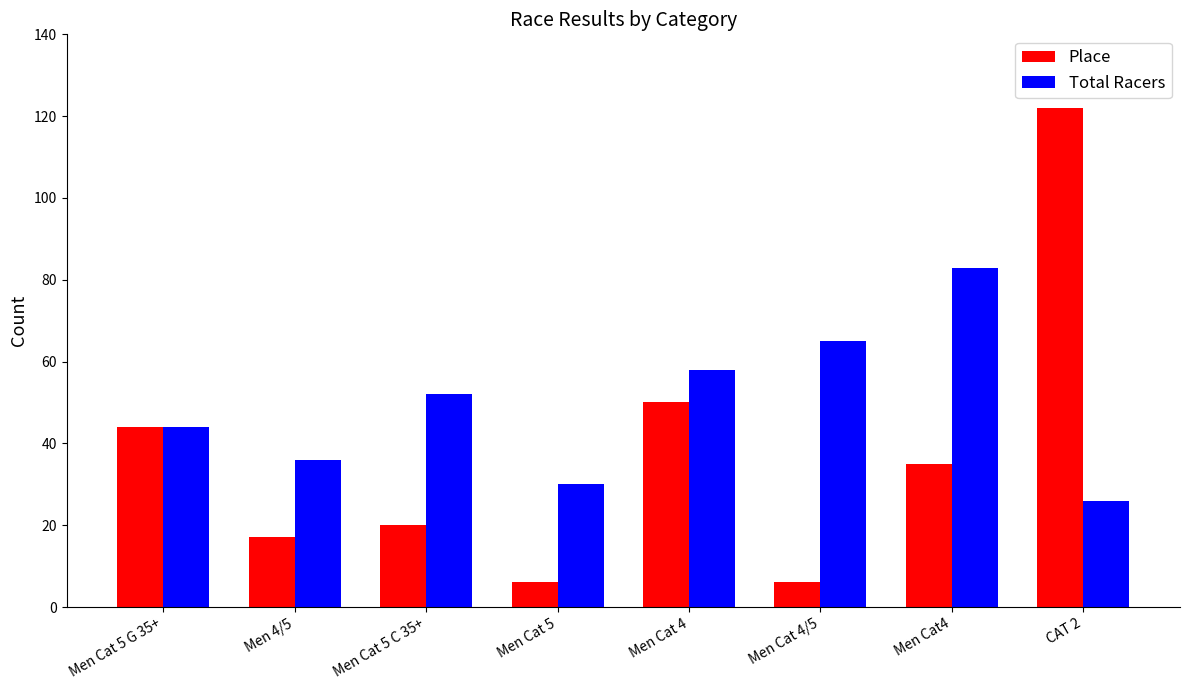

How many categories are shown in the chart?

8